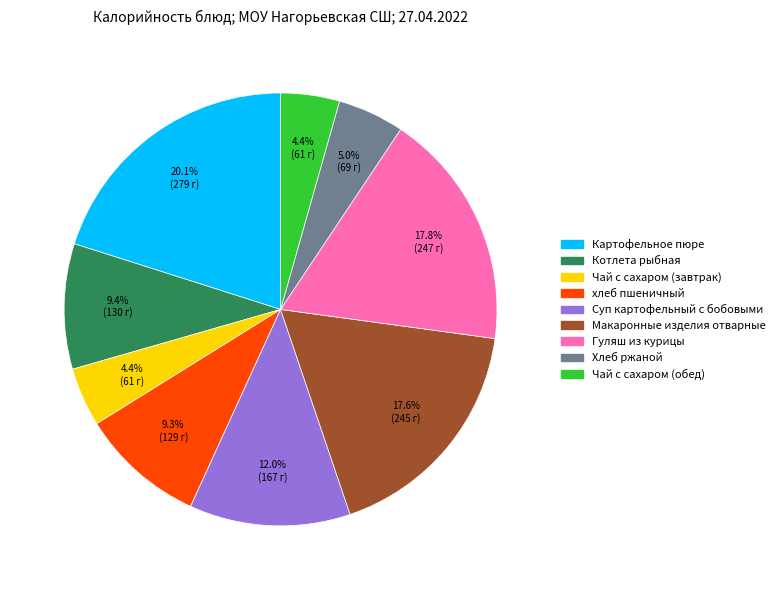

To the nearest percent, what percentage of the pie is Котлета рыбная?

9%